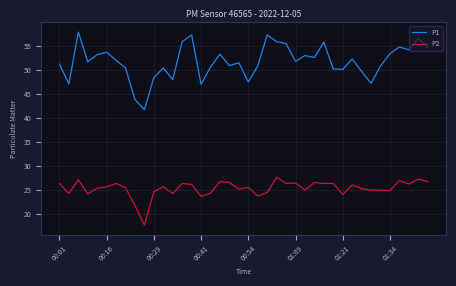

What is the maximum value shown in the chart?

57.9